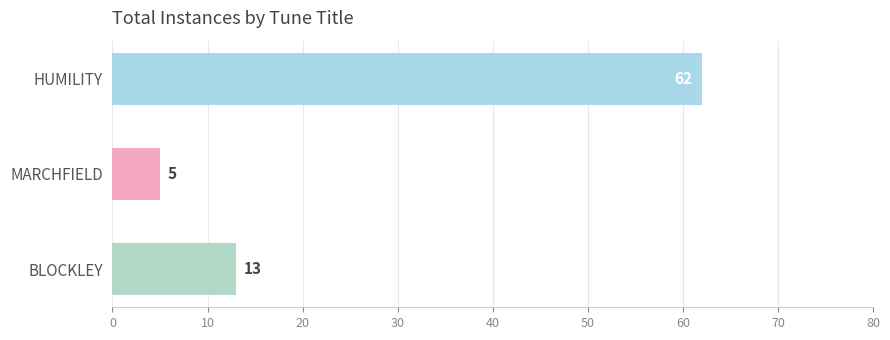

How many bars are there in total?

3